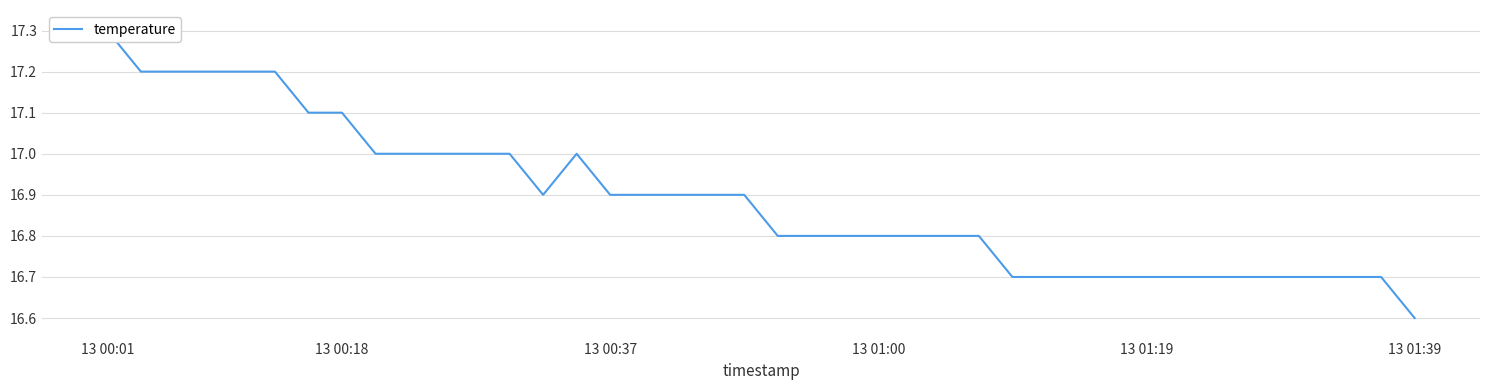

What is the change in value from 14 to 26?

-0.2